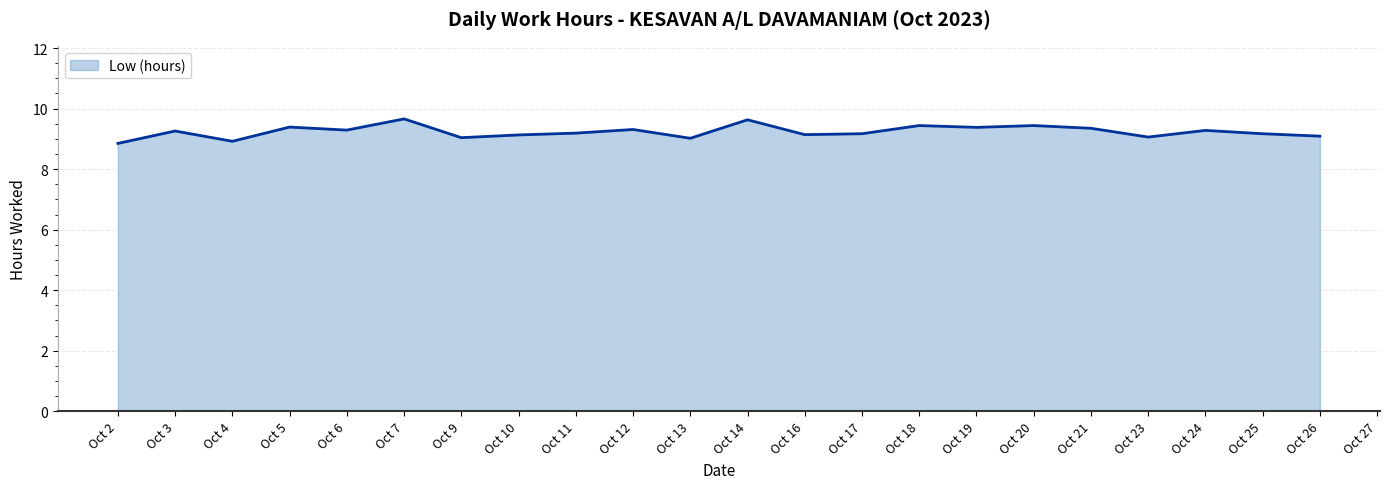

The chart shows a value of 16.0 at Oct 5. True or false?

False